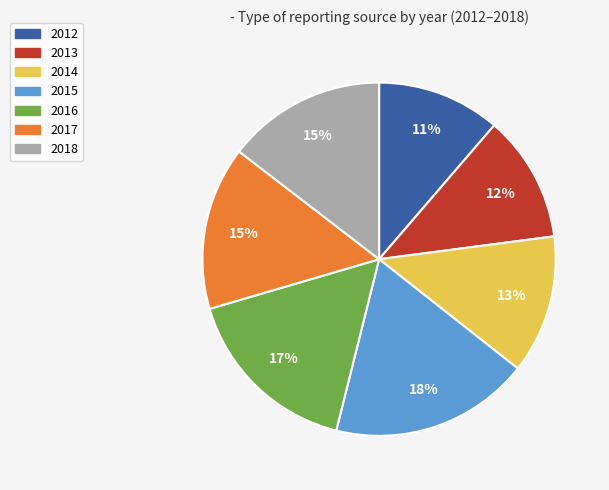

The 2015 slice represents 18% of the pie. True or false?

True